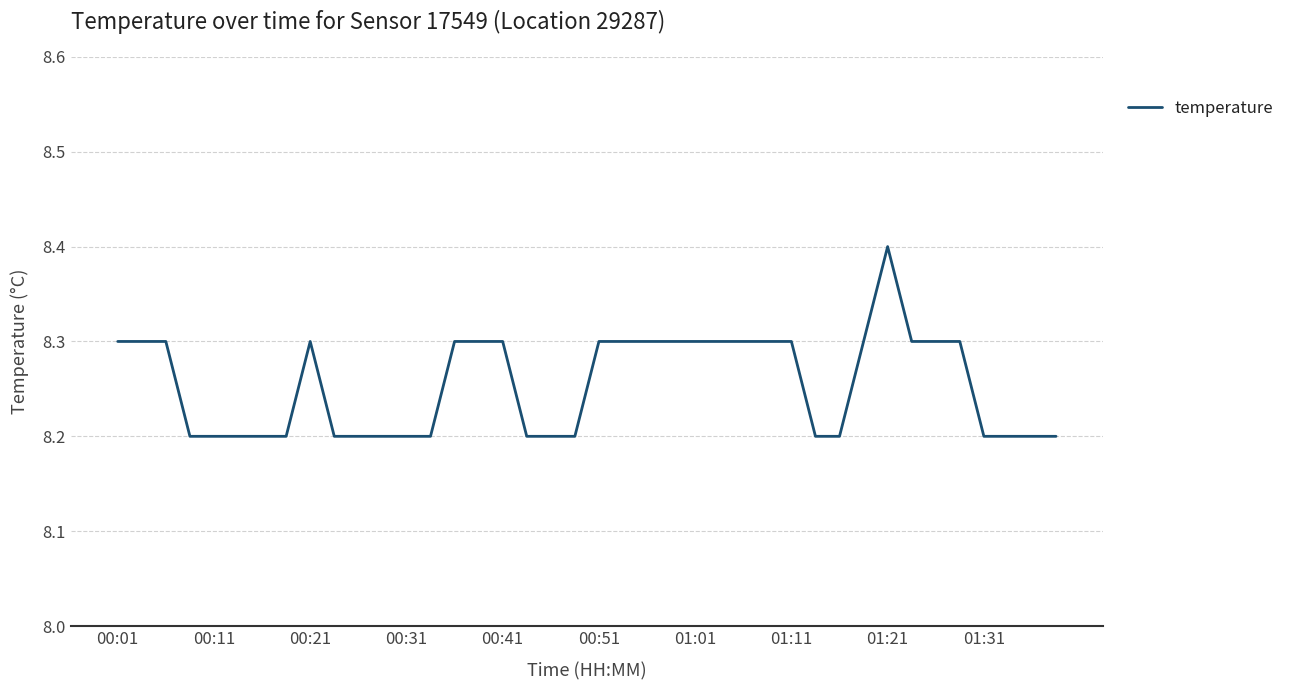

What is the minimum value shown in the chart?

8.2